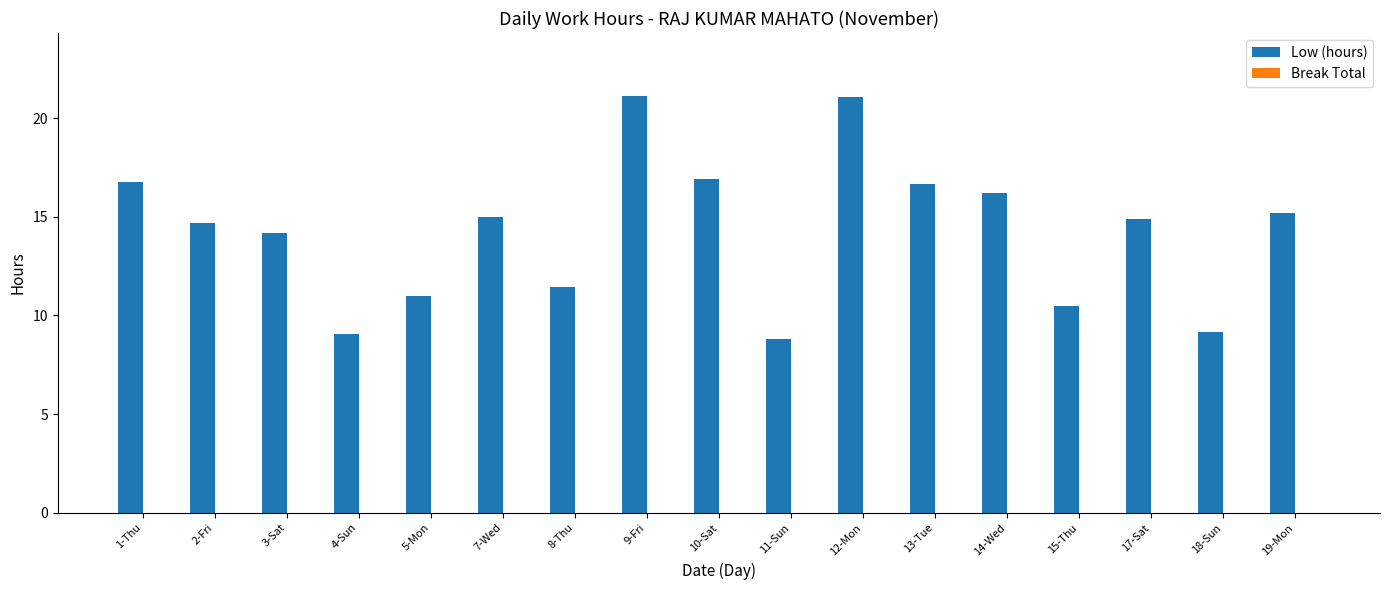

What is the difference between the values at 4-Sun and 7-Wed?

5.9